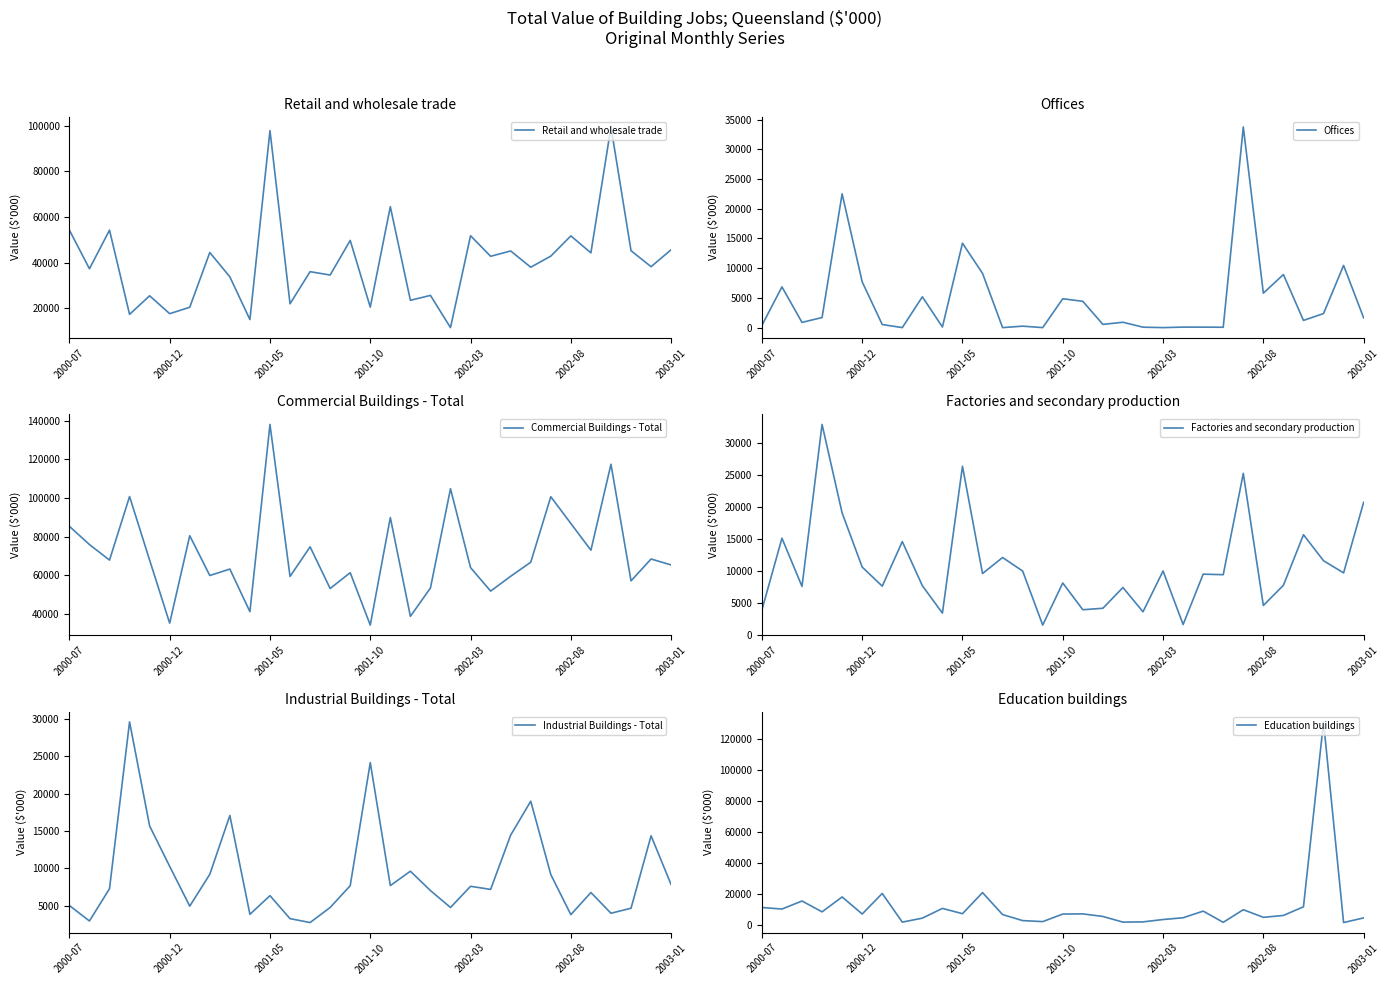

Which series has the largest range (max minus min)?

Education buildings